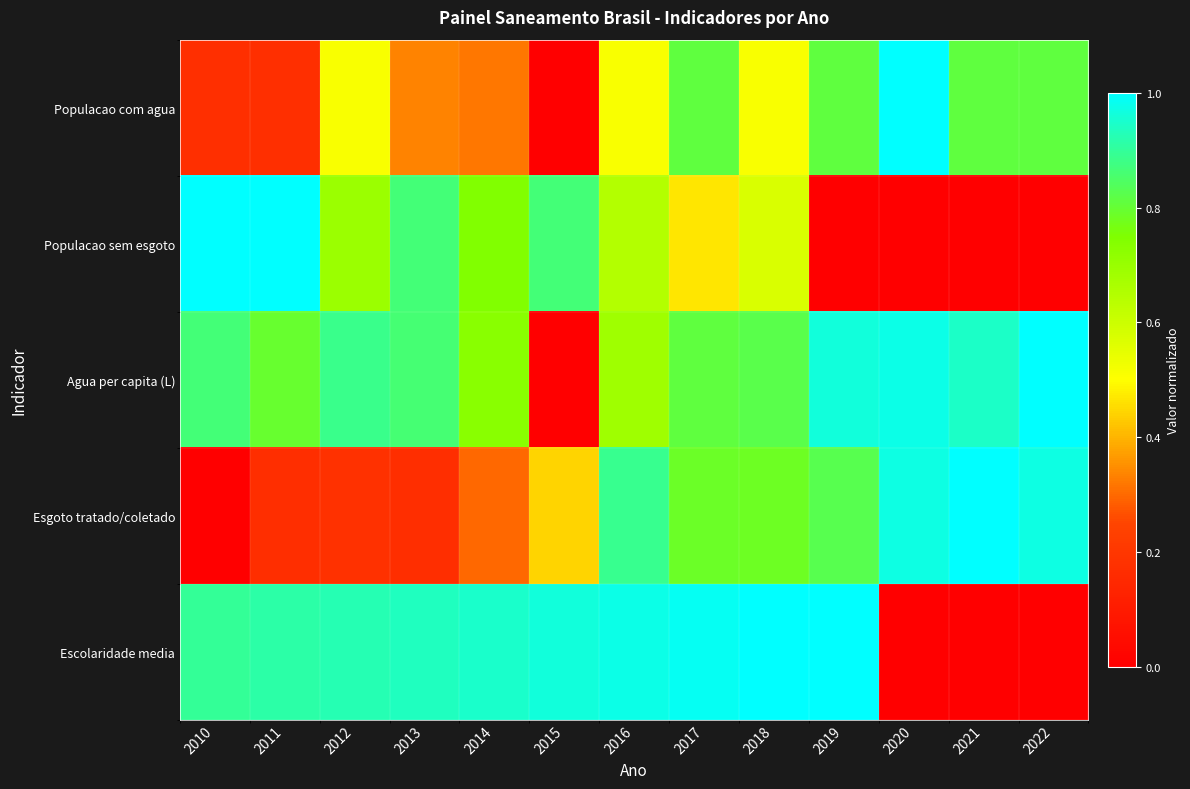

Reading left to right, transcribe all the data shown in this chart.

Populacao com agua: 2010=0.2	2011=0.2	2012=0.5	2013=0.3	2014=0.3	2015=0.0	2016=0.5	2017=0.8	2018=0.5	2019=0.8	2020=1.0	2021=0.8	2022=0.8
Populacao sem esgoto: 2010=1.0	2011=1.0	2012=0.7	2013=0.9	2014=0.7	2015=0.9	2016=0.6	2017=0.5	2018=0.6	2019=0.0	2020=0.0	2021=0.0	2022=0.0
Agua per capita (L): 2010=0.9	2011=0.8	2012=0.9	2013=0.9	2014=0.7	2015=0.0	2016=0.7	2017=0.8	2018=0.8	2019=1.0	2020=1.0	2021=0.9	2022=1.0
Esgoto tratado/coletado: 2010=0.0	2011=0.2	2012=0.2	2013=0.2	2014=0.3	2015=0.4	2016=0.9	2017=0.8	2018=0.8	2019=0.8	2020=1.0	2021=1.0	2022=1.0
Escolaridade media: 2010=0.9	2011=0.9	2012=0.9	2013=0.9	2014=0.9	2015=1.0	2016=1.0	2017=1.0	2018=1.0	2019=1.0	2020=0.0	2021=0.0	2022=0.0